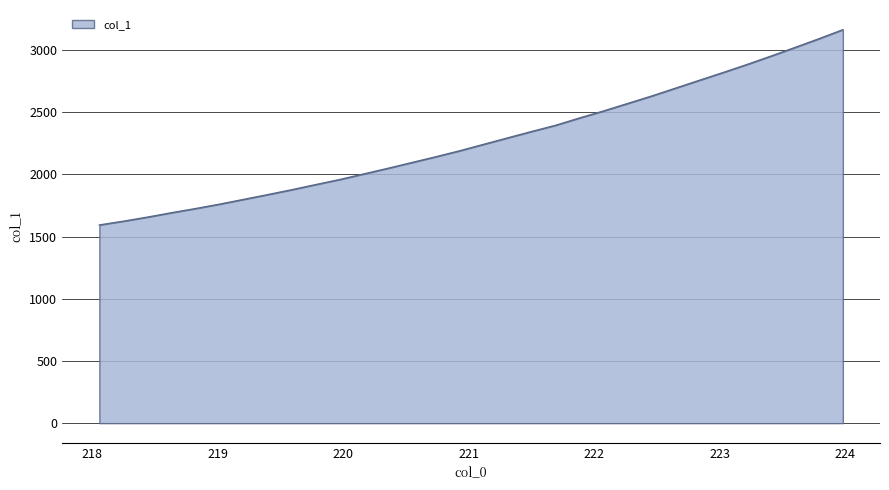

What is the difference between the maximum and minimum values?

1569.8